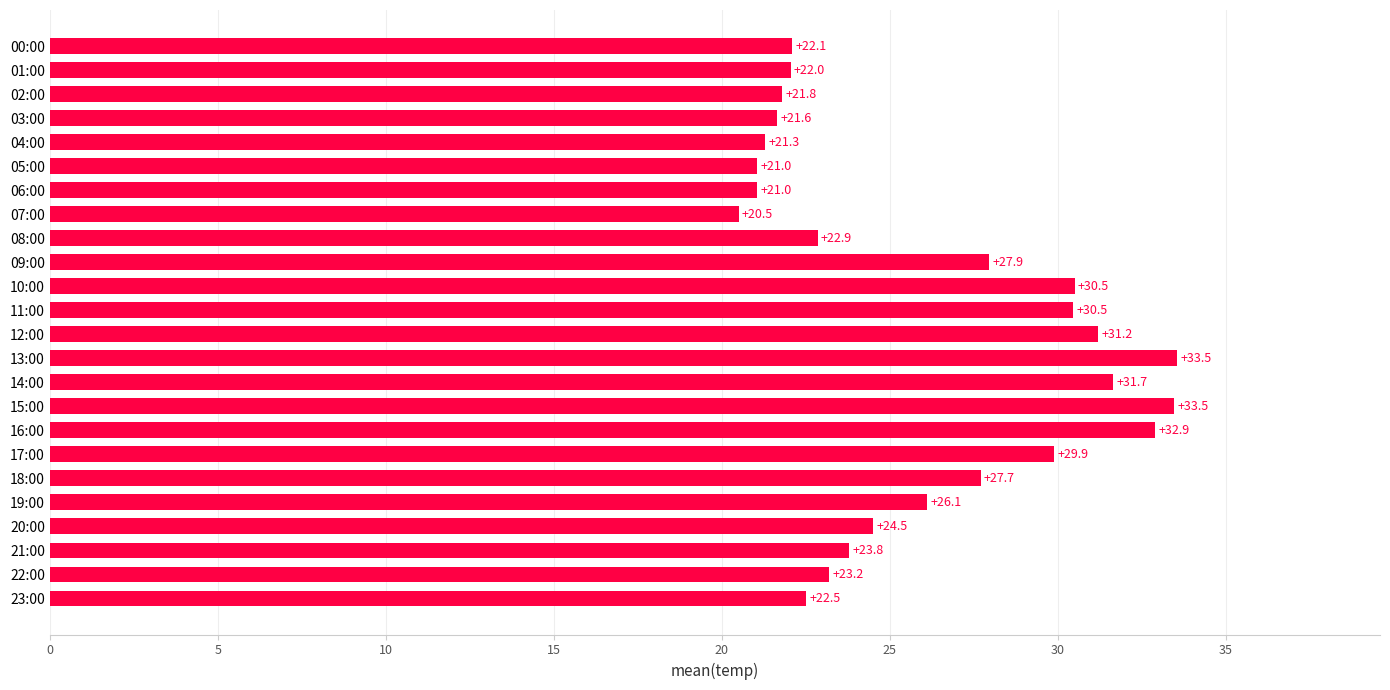

Which has a higher value, 11:00 or 02:00?

11:00